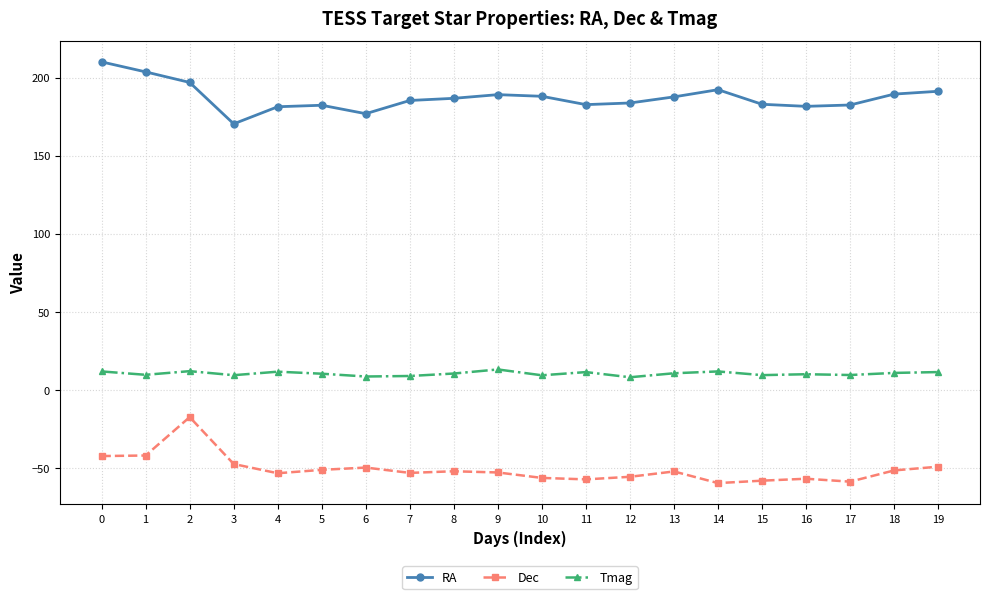

Between 16 and 19, which series saw the biggest shift?

RA